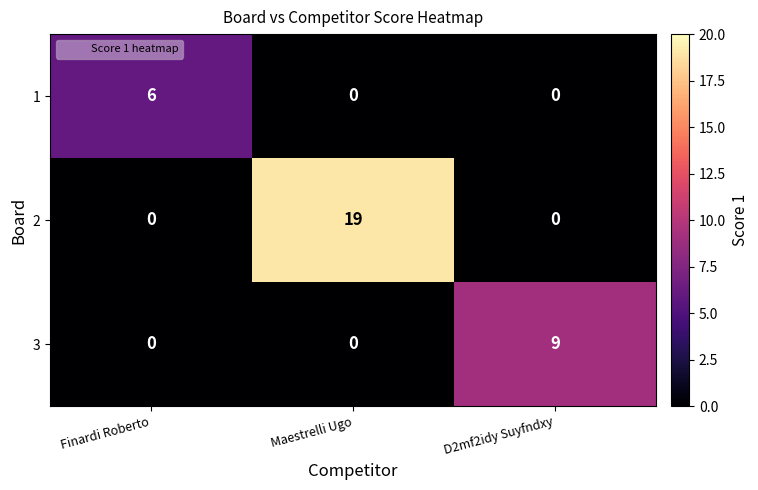

Rank the series by their maximum value, from highest to lowest.

2, 3, 1